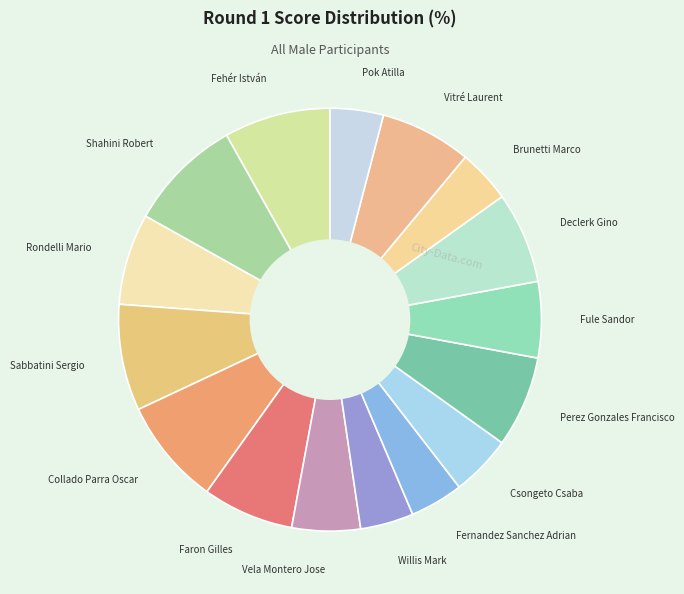

What is the ratio of the value at Pok Atilla to the value at Rondelli Mario?

0.6